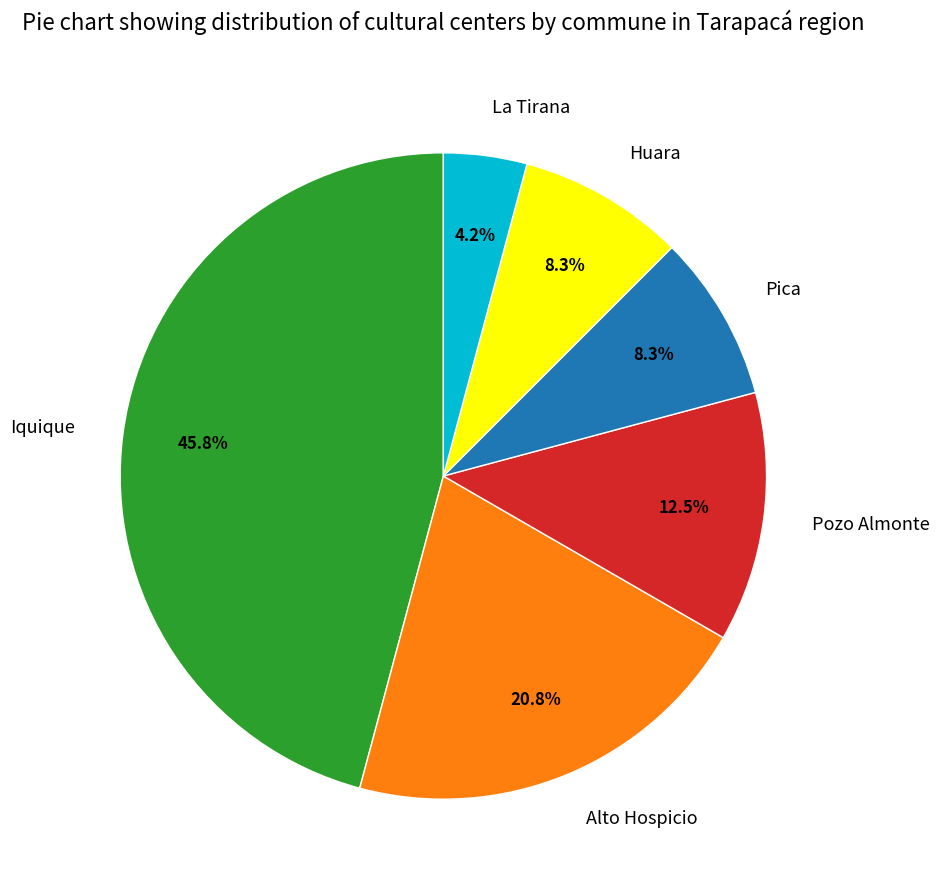

Is there a majority slice in this chart?

No